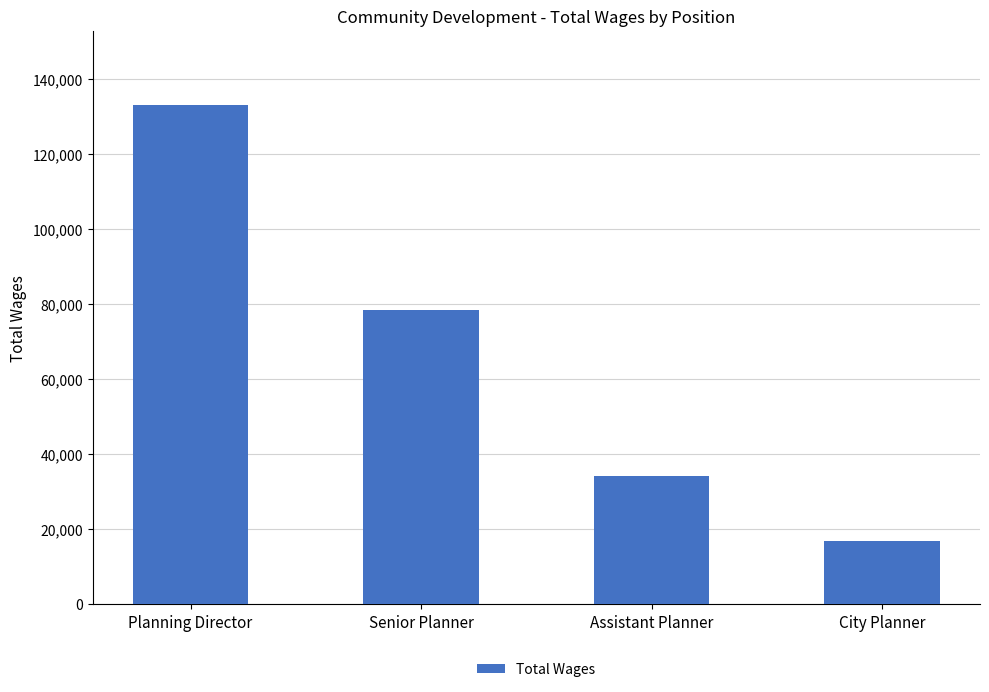

What is the change in value from Senior Planner to City Planner?

-61687